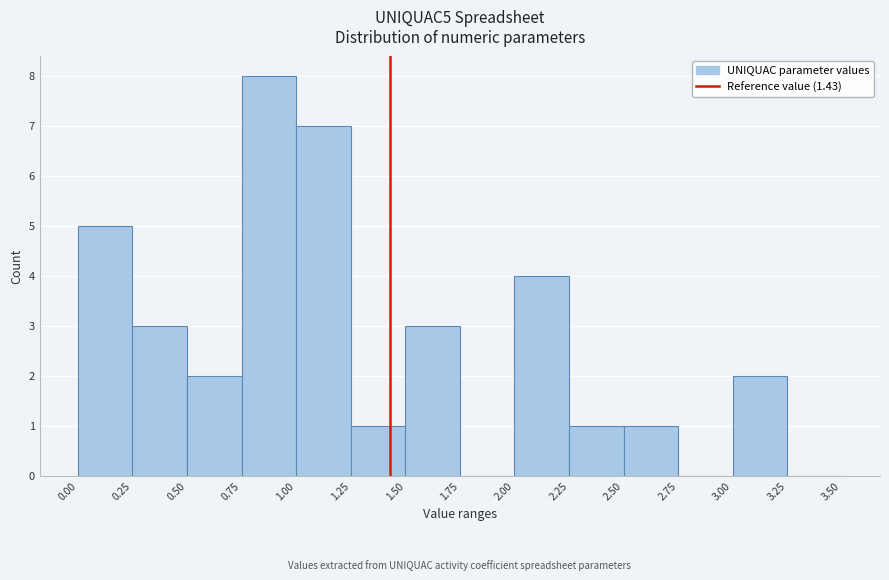

Over which range of the x-axis is the bar tallest?

0.75 to 1.00